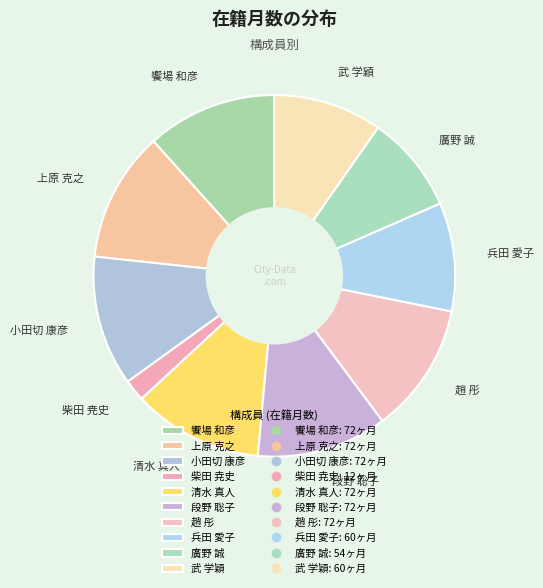

The 上原 克之 slice represents 12% of the pie. True or false?

True